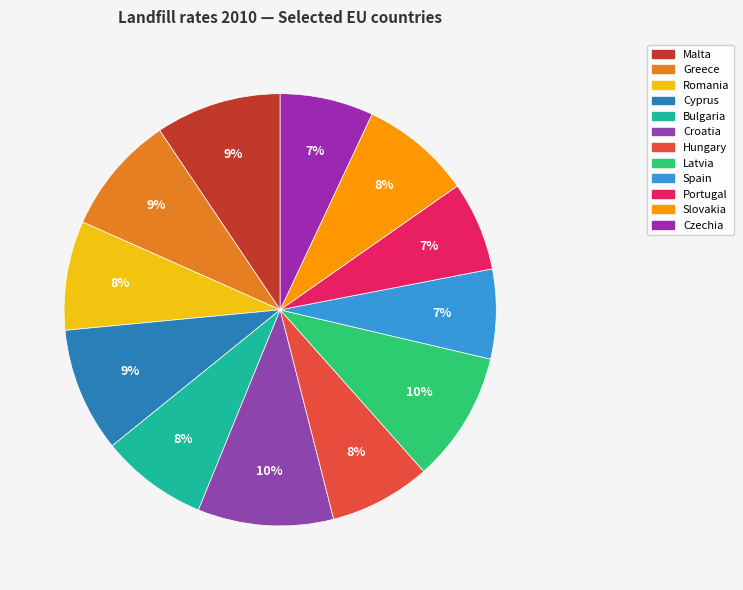

To the nearest percent, what is the combined percentage of Hungary and Greece?

17%